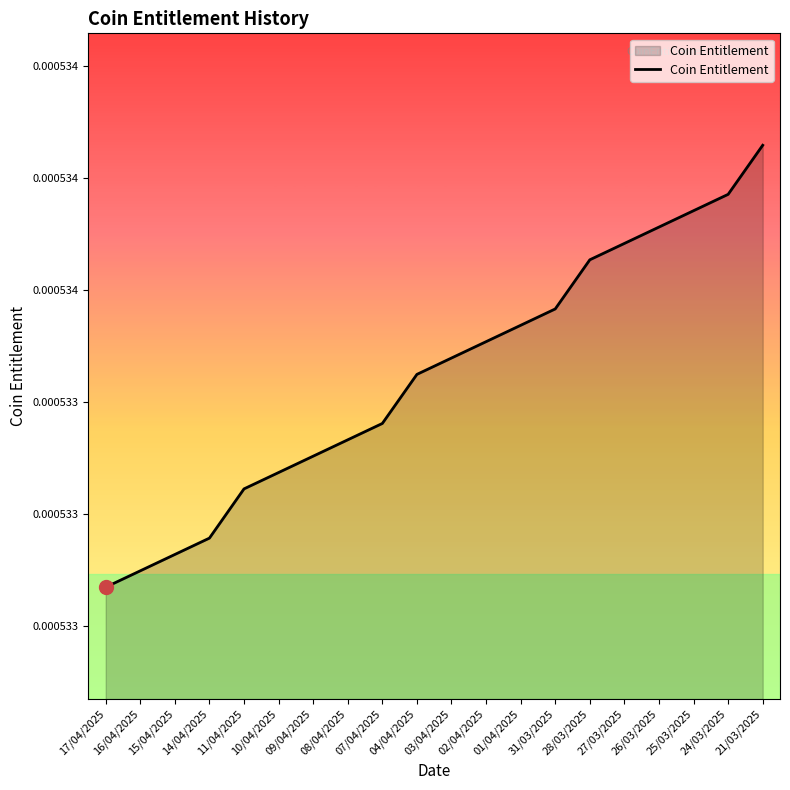

The value at 14/04/2025 is 0.0. True or false?

True